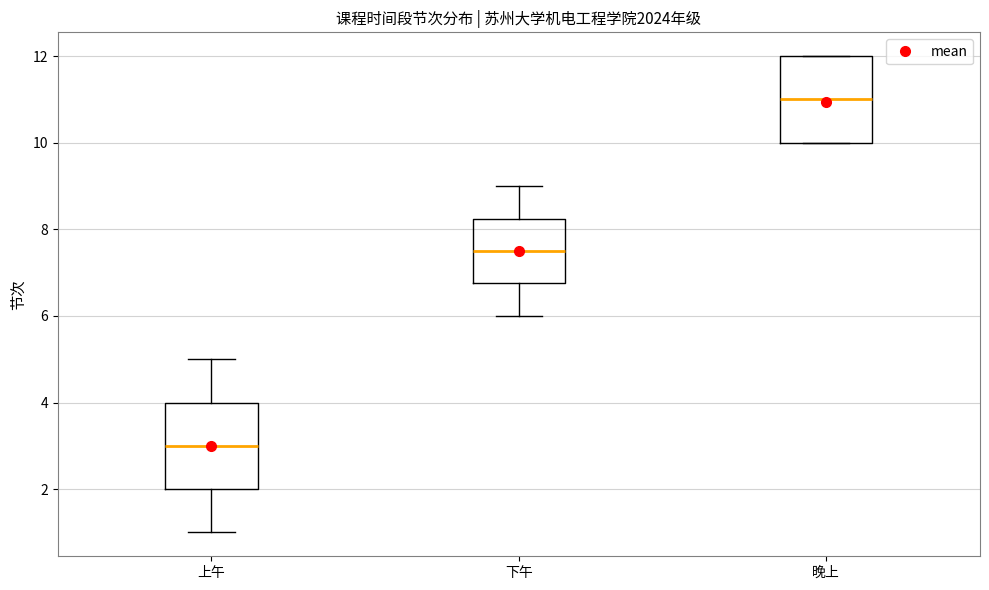

Reading left to right, transcribe this box plot: for each box, give where its median line is, the range the box spans, and where its two whiskers end, as read against the y-axis. The values are not printed on the chart, so give them approximately, as read against the axis.

上午: median 3.0, box 2.0 to 4.0, whiskers 1.0 to 5.0
下午: median 7.6, box 6.8 to 8.2, whiskers 6.0 to 9.0
晚上: median 11.0, box 10.0 to 12.0, whiskers 10.0 to 12.0